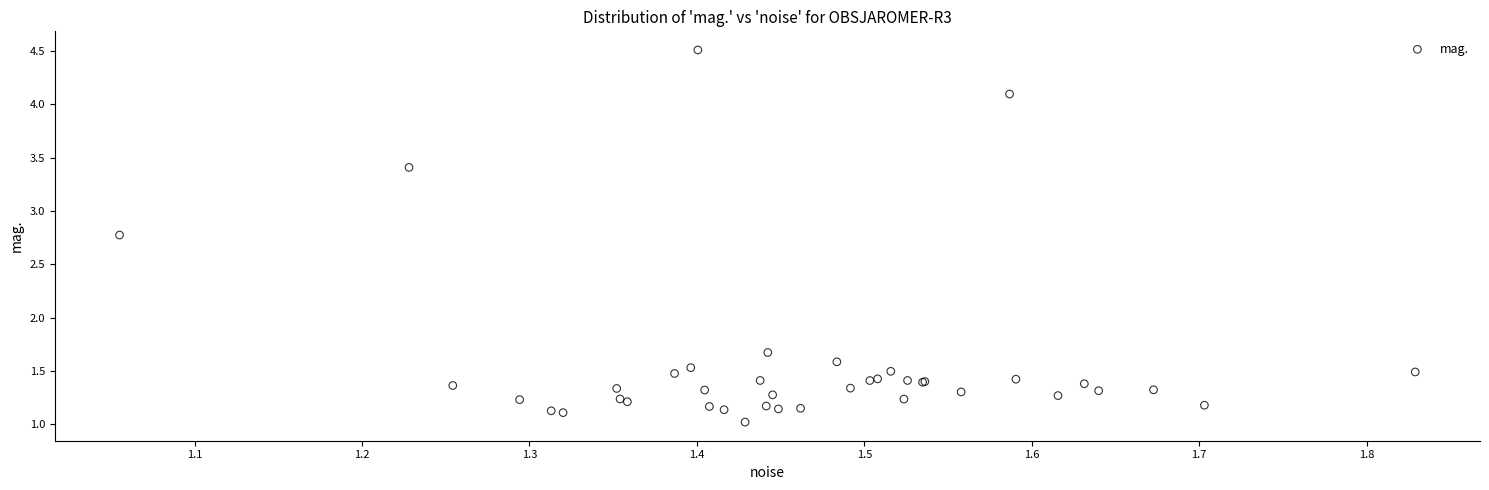

What Y value in the scatter plot is closest to 2?

1.7